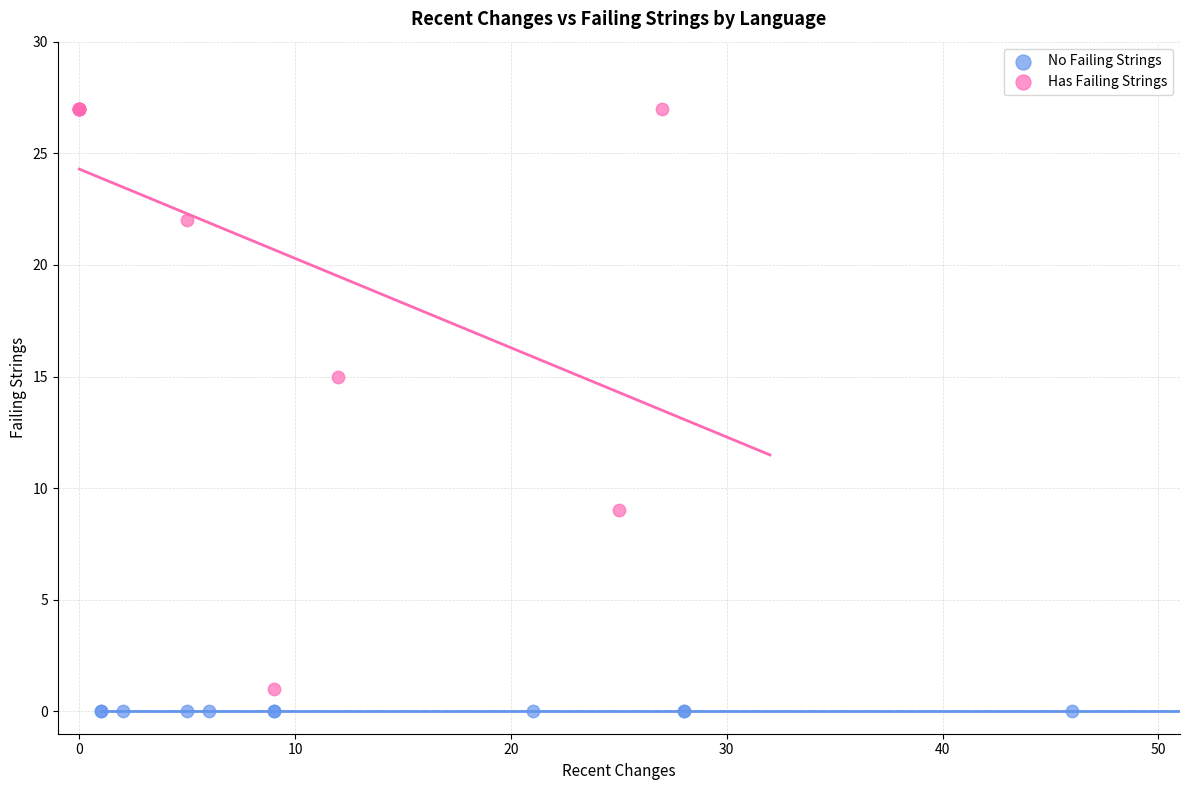

What are all the series names shown in the legend?

No Failing Strings, Has Failing Strings